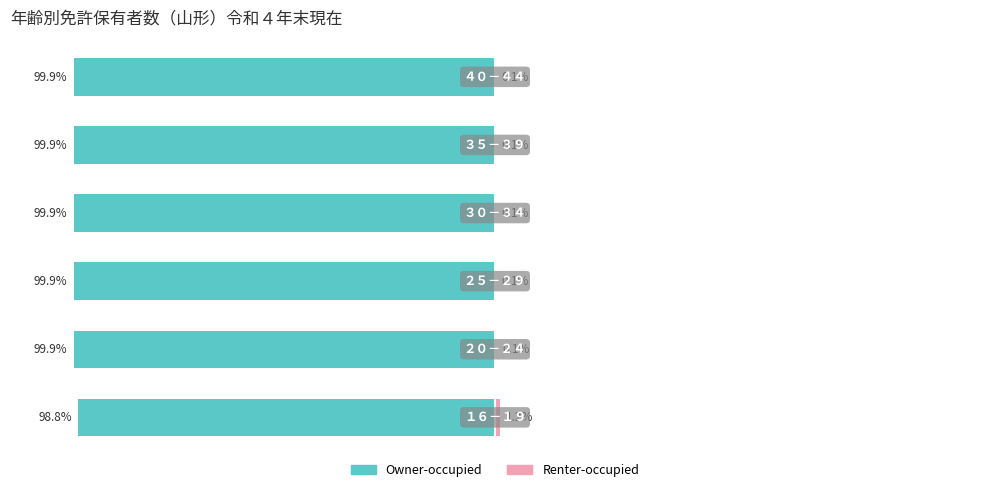

Reading left to right, transcribe all the data shown in this chart.

Owner-occupied: -98.8	-99.9	-99.9	-99.9	-99.9	-99.9
Renter-occupied: 1.2	0.1	0.1	0.1	0.1	0.1